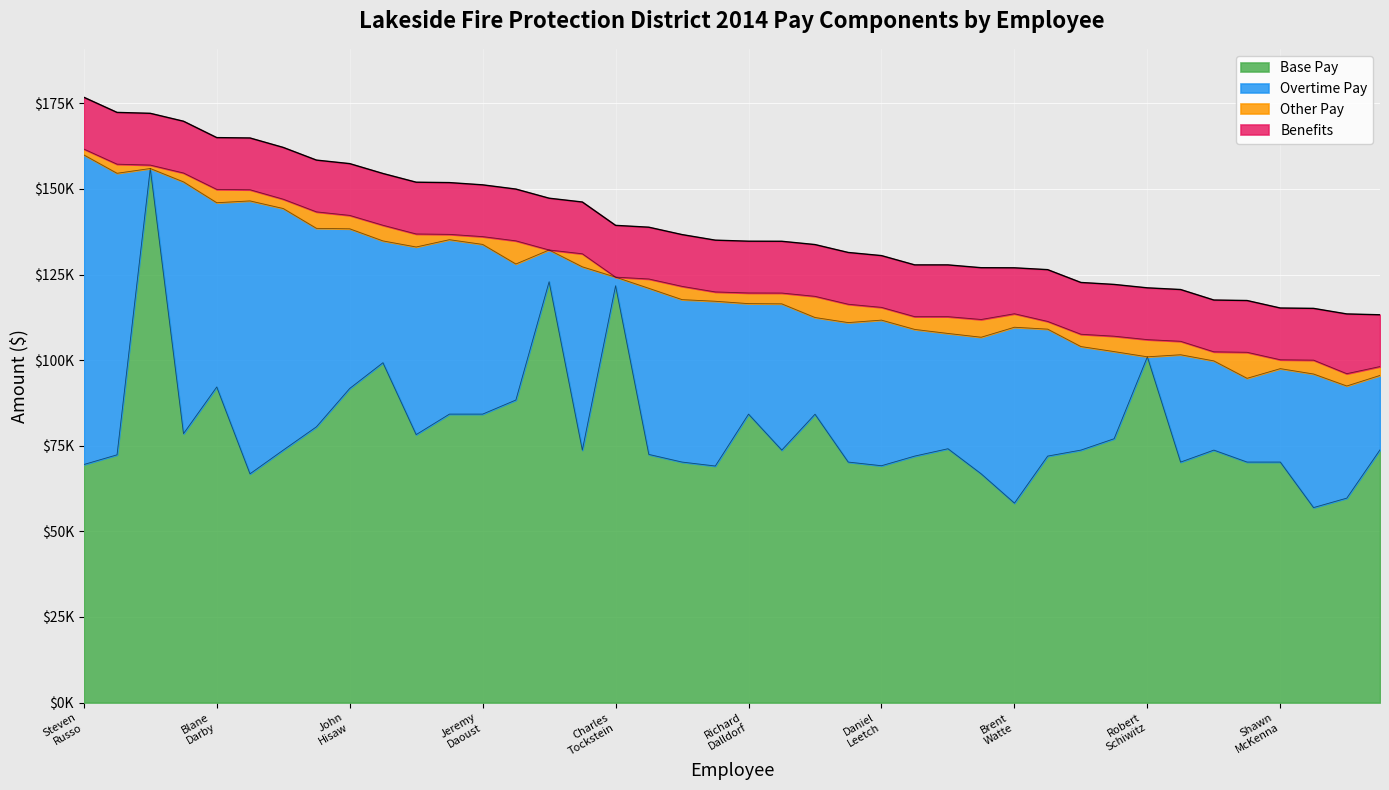

What is the label of the 17th point from the right?

Steven Schleif